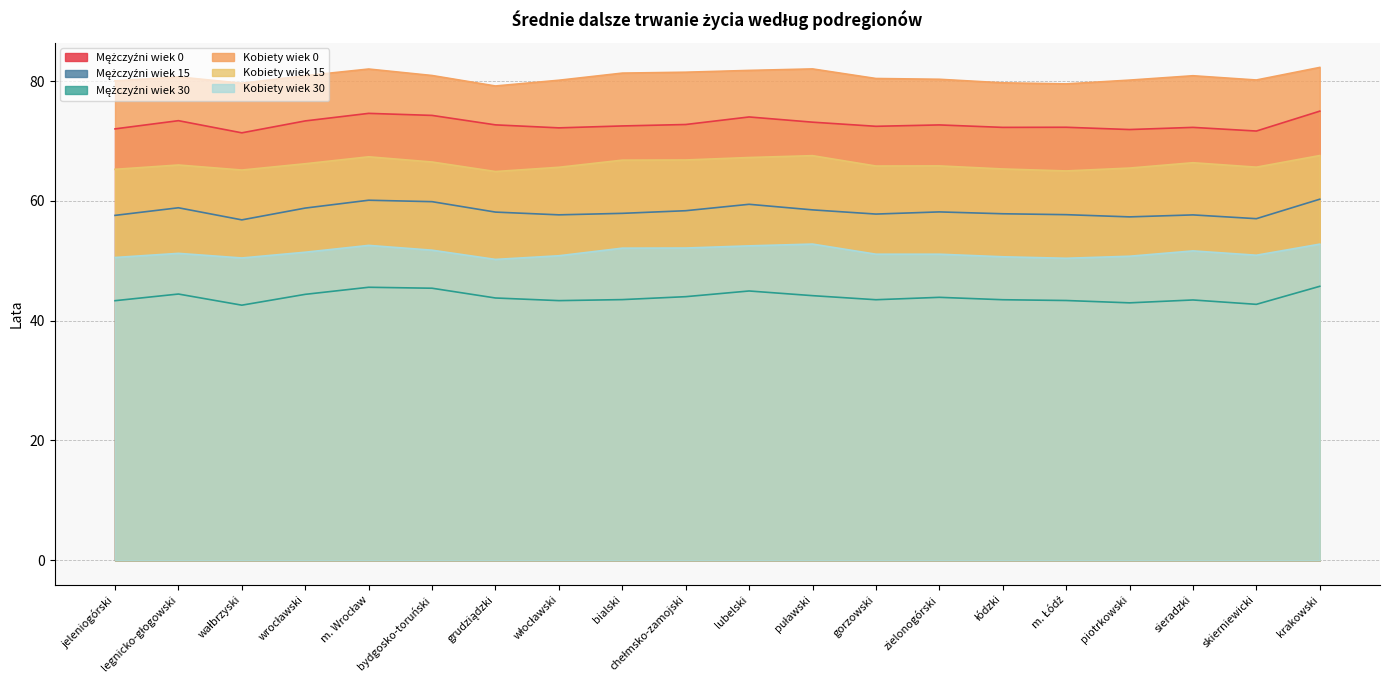

Between wałbrzyski and piotrkowski, which is larger?

piotrkowski